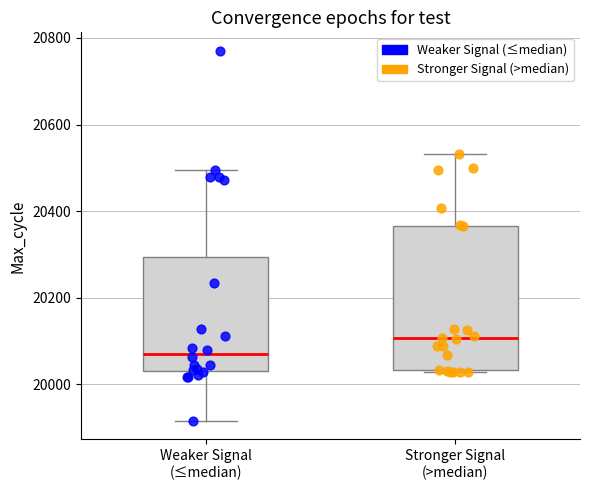

What are all the series names shown in the legend?

Weaker Signal (≤median), Stronger Signal (>median)